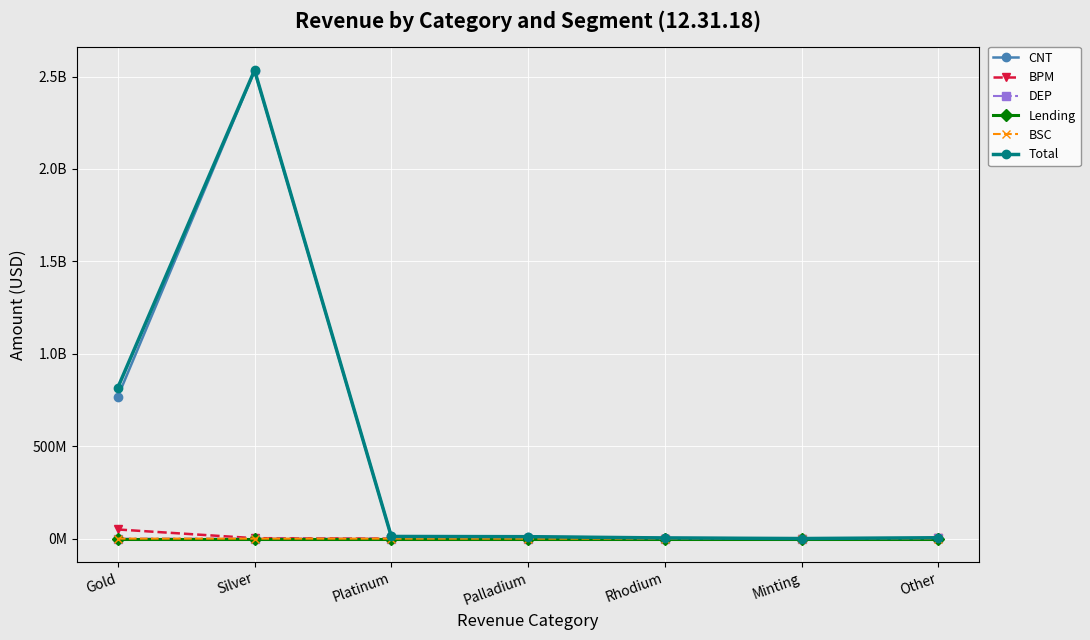

What are all the series names shown in the legend?

CNT, BPM, DEP, Lending, BSC, Total